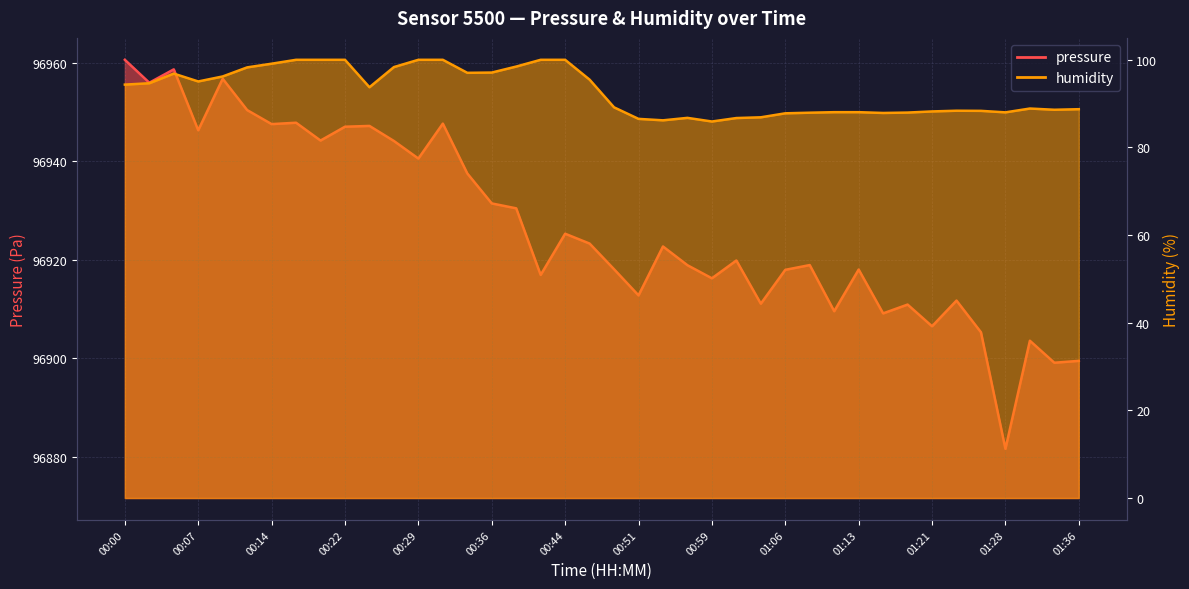

What is the smallest value displayed?

85.9